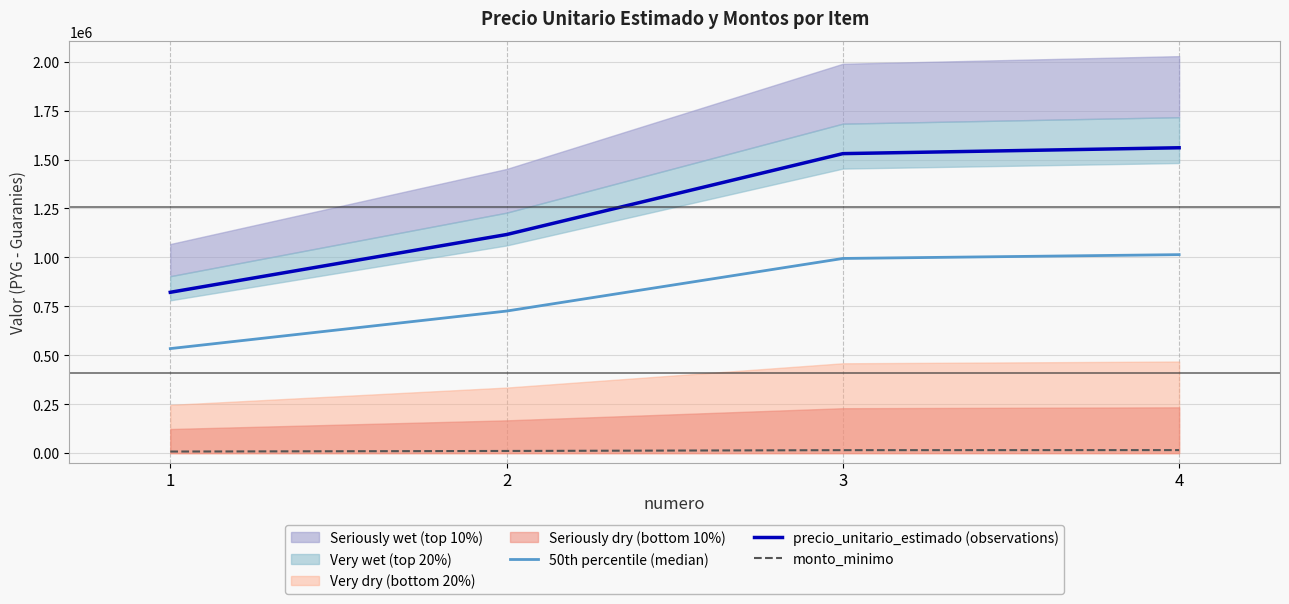

At which category is the sum across all series the highest?

4